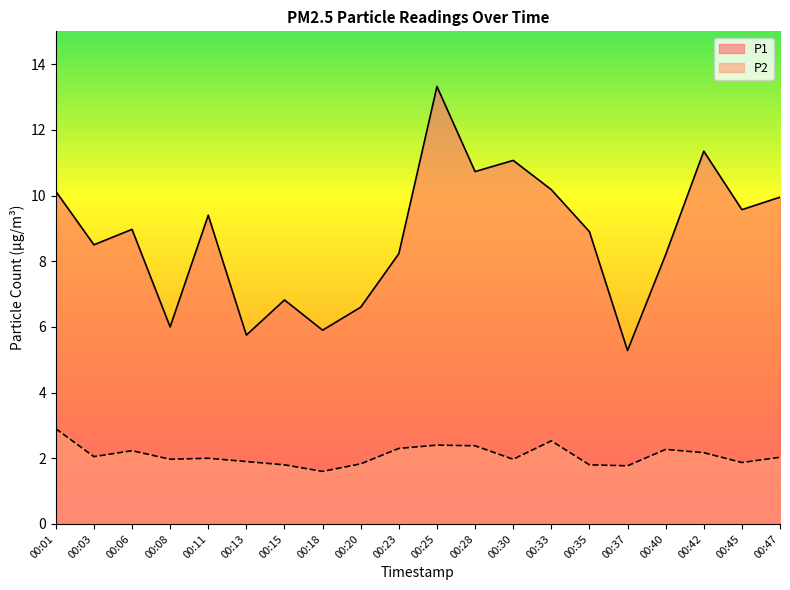

True or false: P2 has a value of 2.3 at 00:23.

True